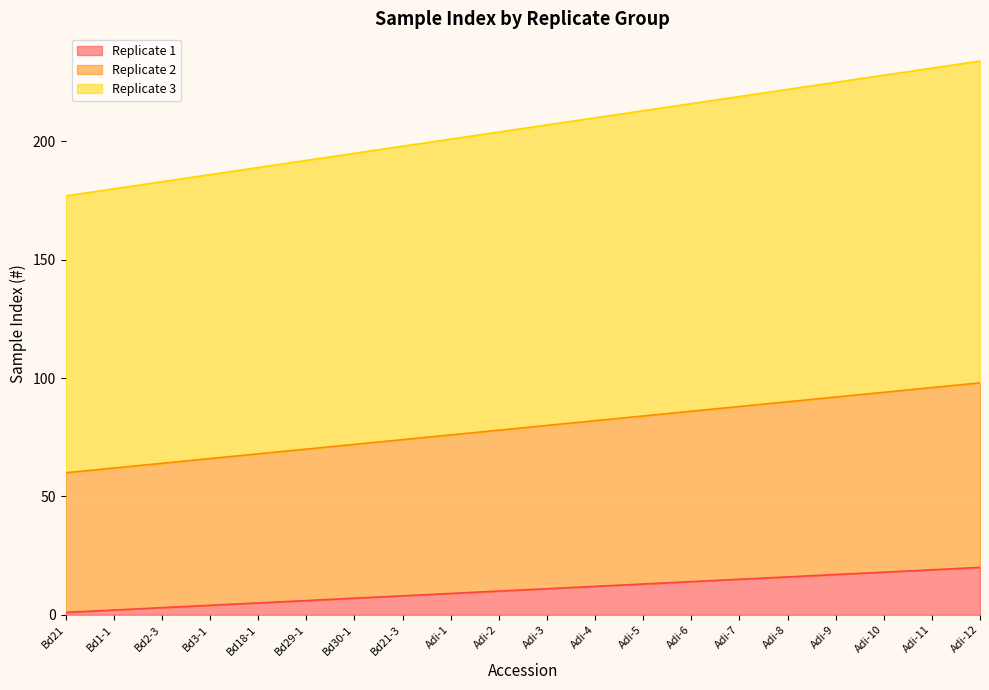

True or false: Replicate 2 and Replicate 1 intersect in this chart.

False